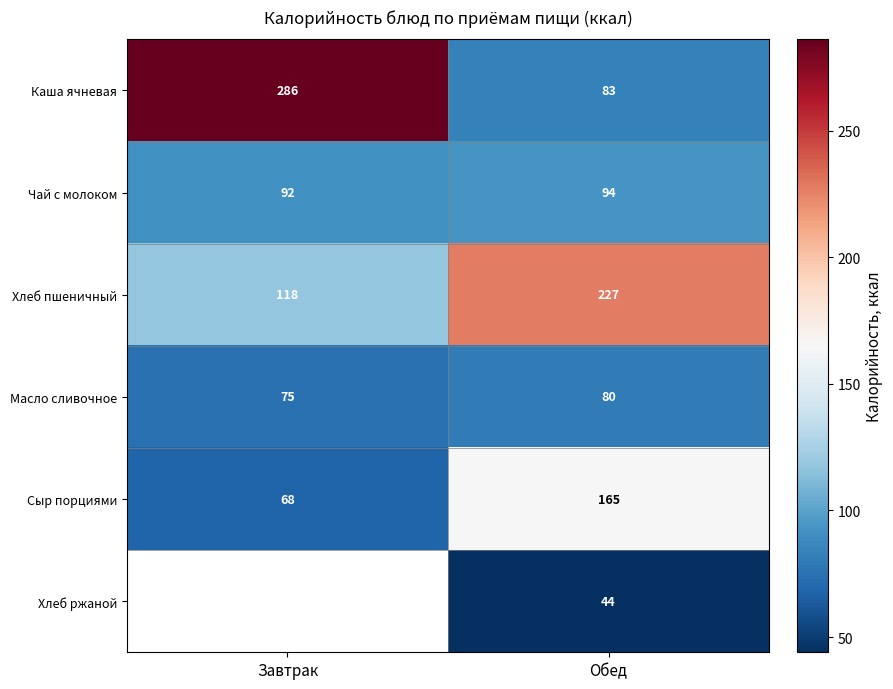

How many Чай с молоком values are between 92 and 94?

2